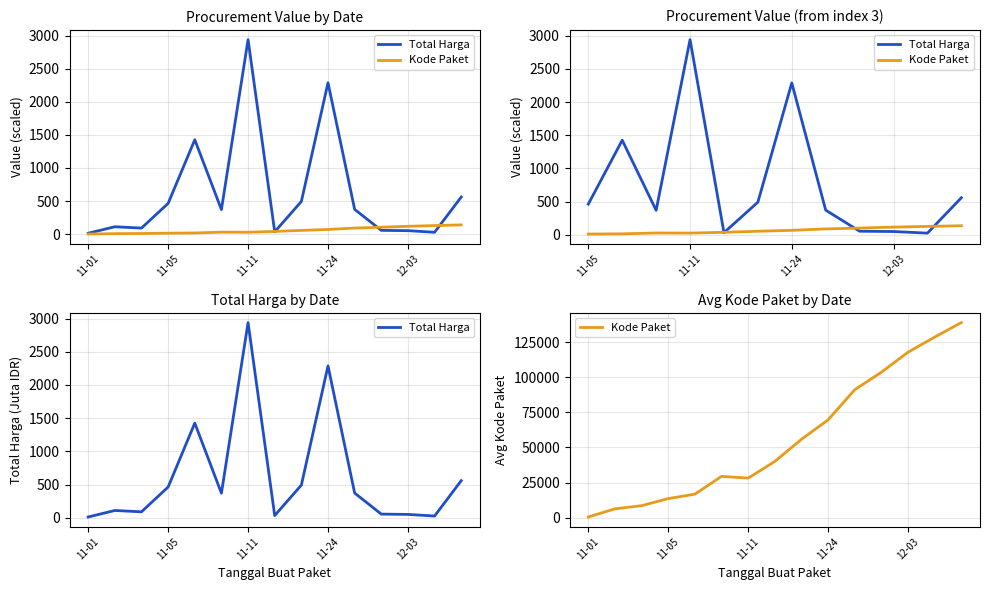

Between 9 and 7, which is larger?

9